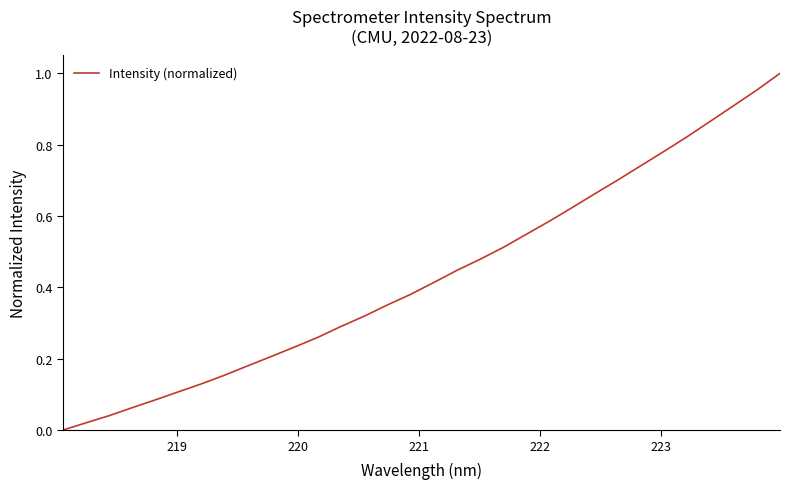

What is the average value?

0.4